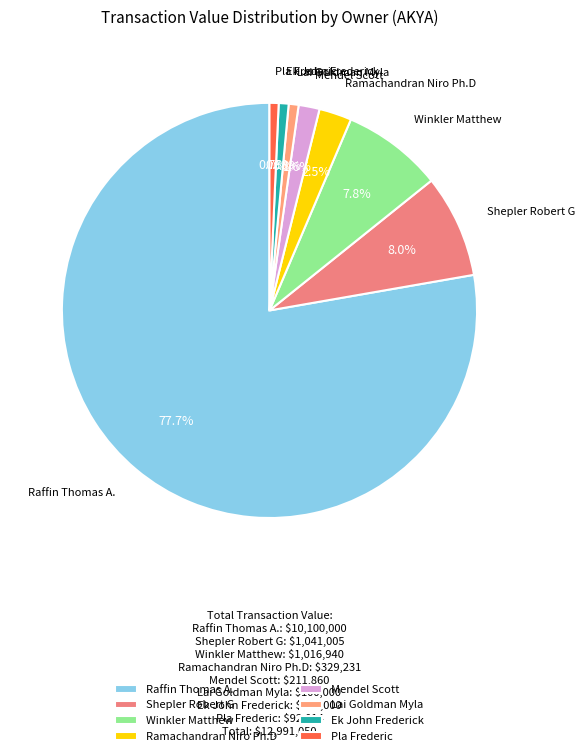

How many slices are in this pie chart?

8